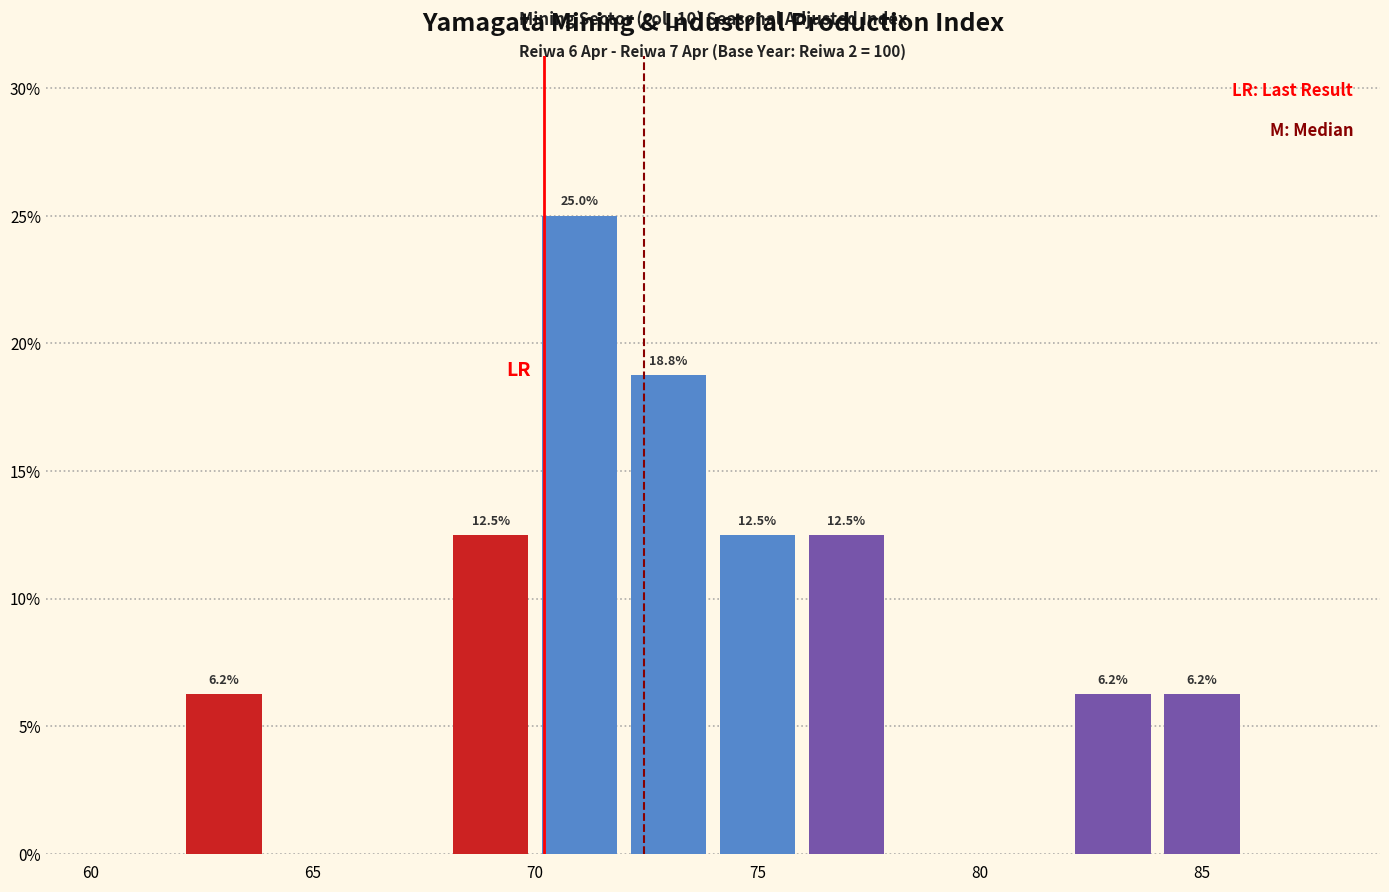

Which range on the x-axis has the tallest bar?

70 to 72